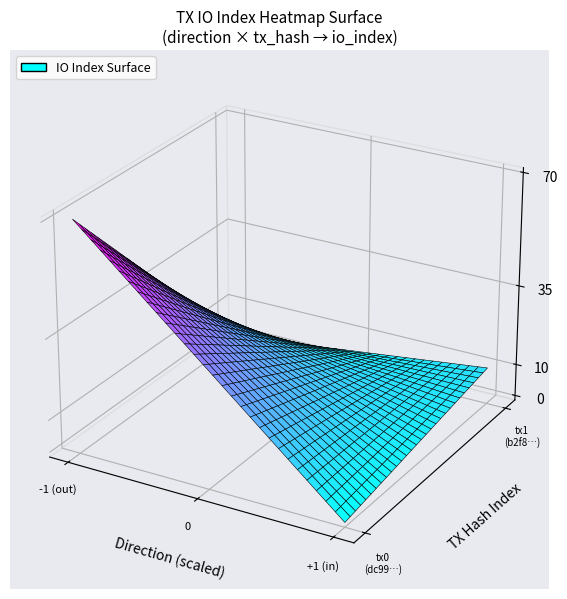

What is the maximum value for b2f81181e5014de5f55f3b573e3bf65741106b1?

10